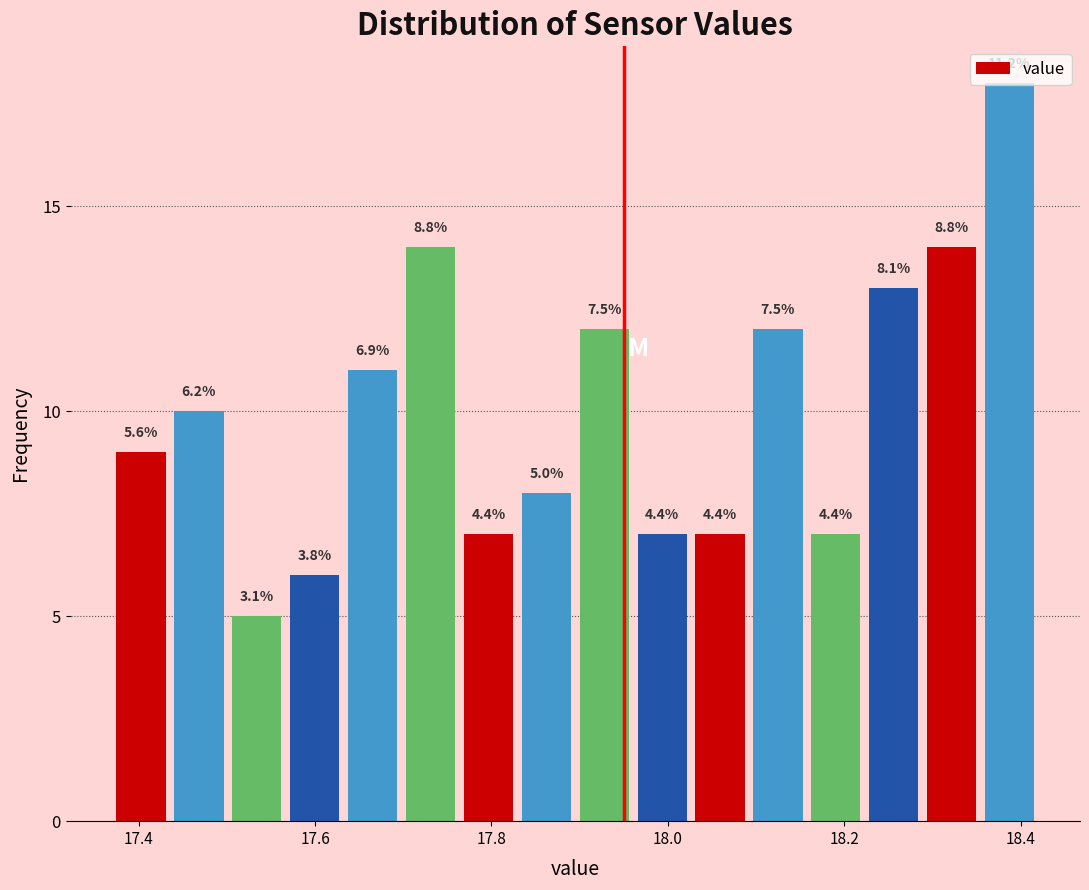

Around what value on the x-axis is the tallest bar? Give the approximate position of its centre, as read against the axis.

18.38